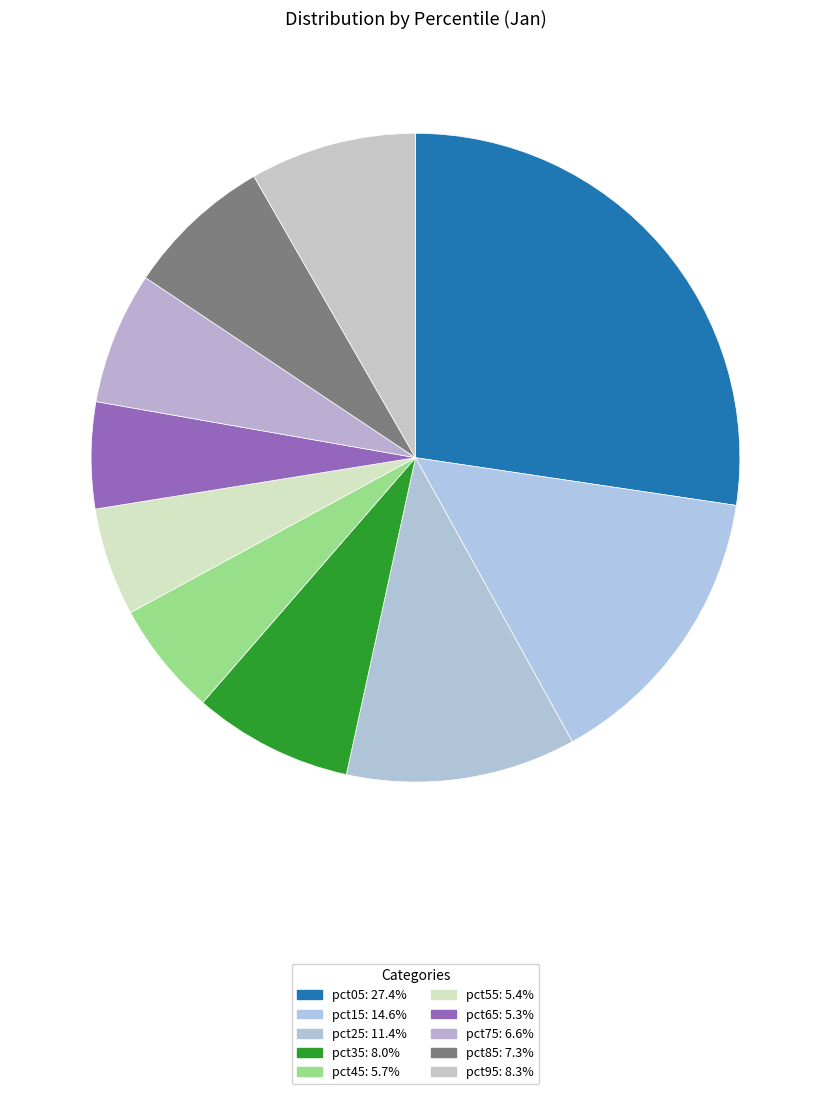

How many segments does this pie chart have?

10